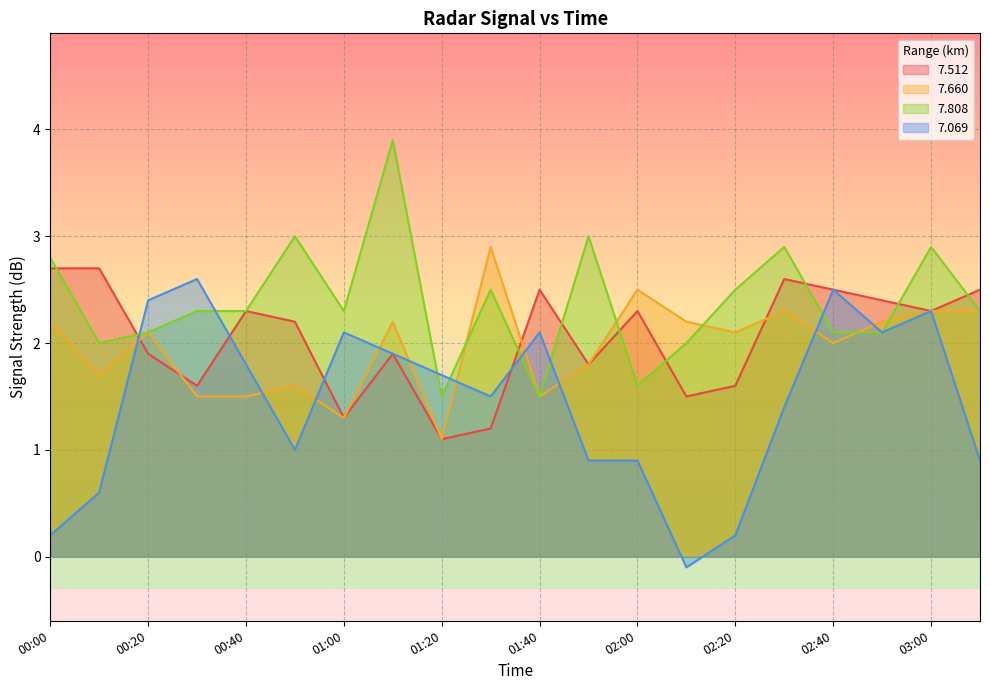

Where is the first local minimum for 7.660?

00:10